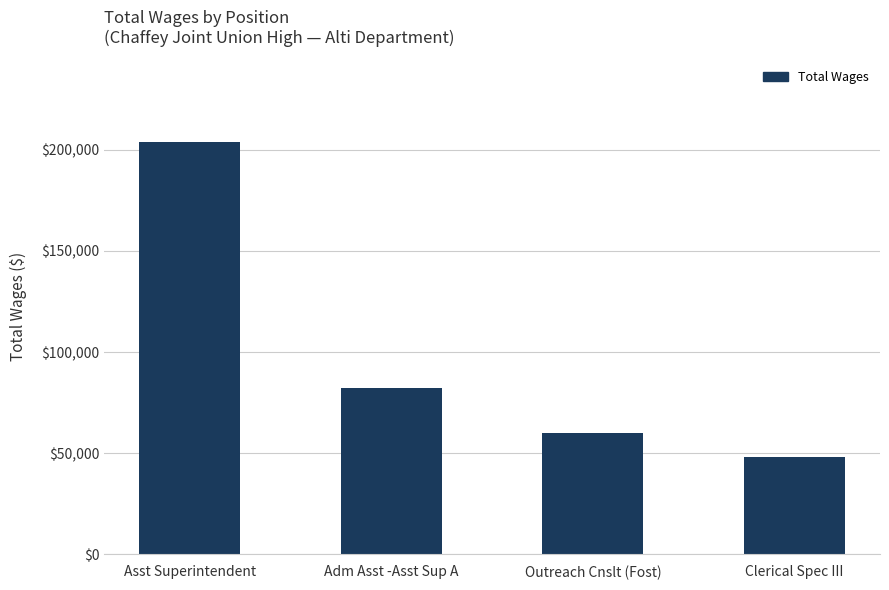

What is the value of the 4th bar from the left?

48258